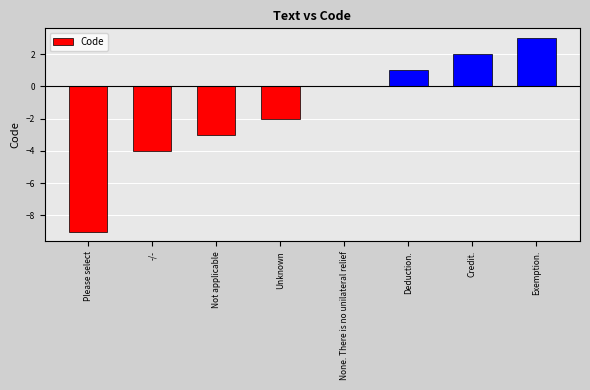

What is the greatest value displayed?

3